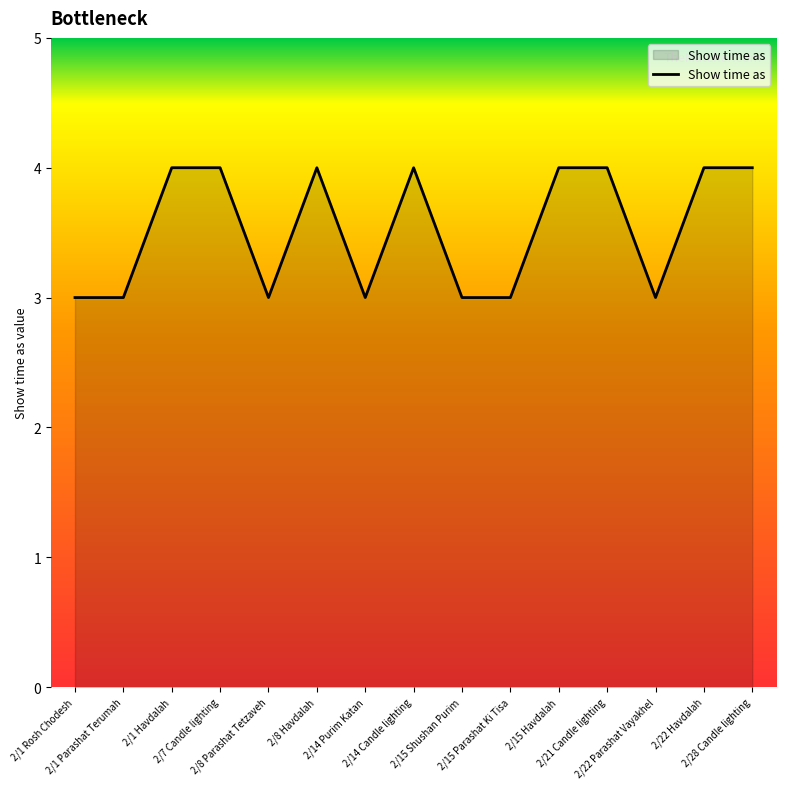

Reading left to right, list all the values displayed in this chart.

3	3	4	4	3	4	3	4	3	3	4	4	3	4	4